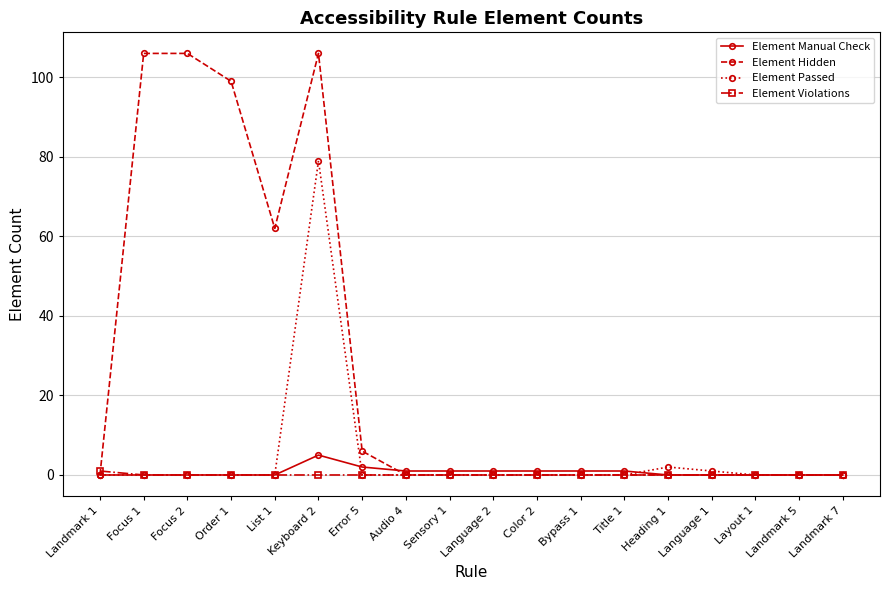

Rank the series by their maximum value, from lowest to highest.

Element Violations, Element Manual Check, Element Passed, Element Hidden